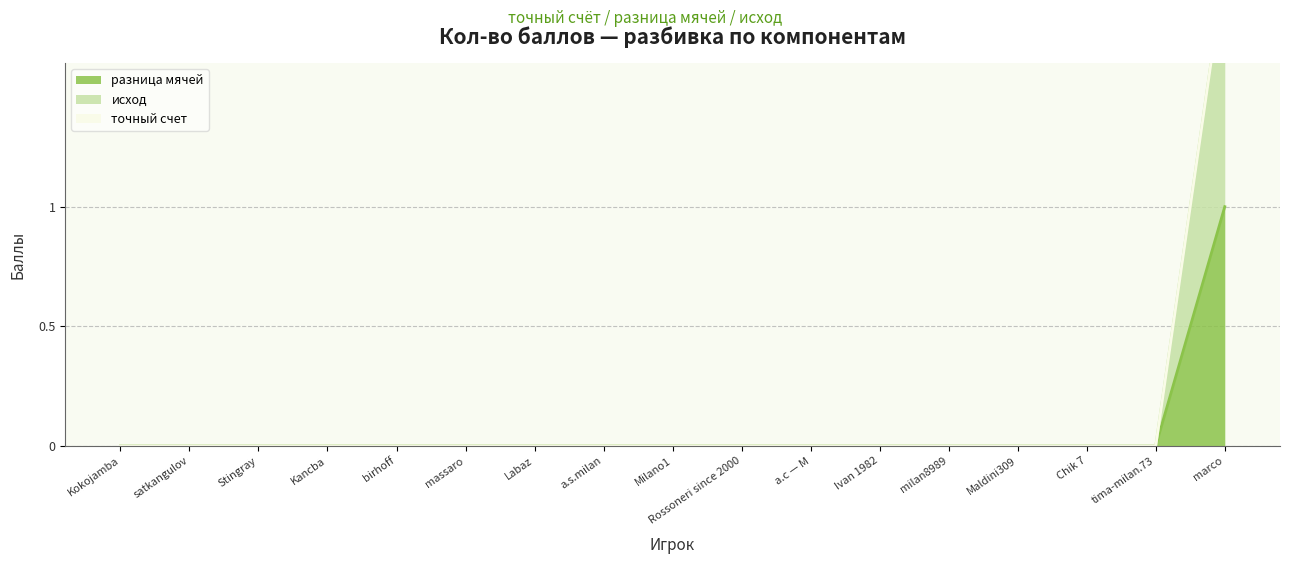

What is the label of the 14th point from the right?

Kancba